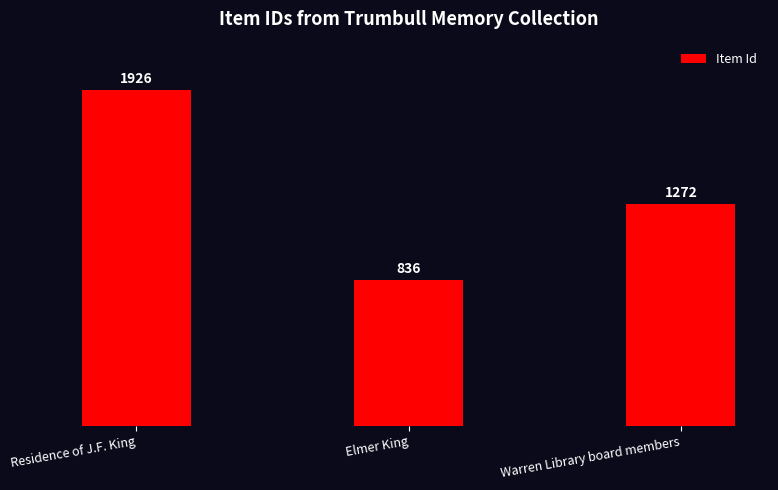

Reading left to right, transcribe all the data shown in this chart.

1926	836	1272